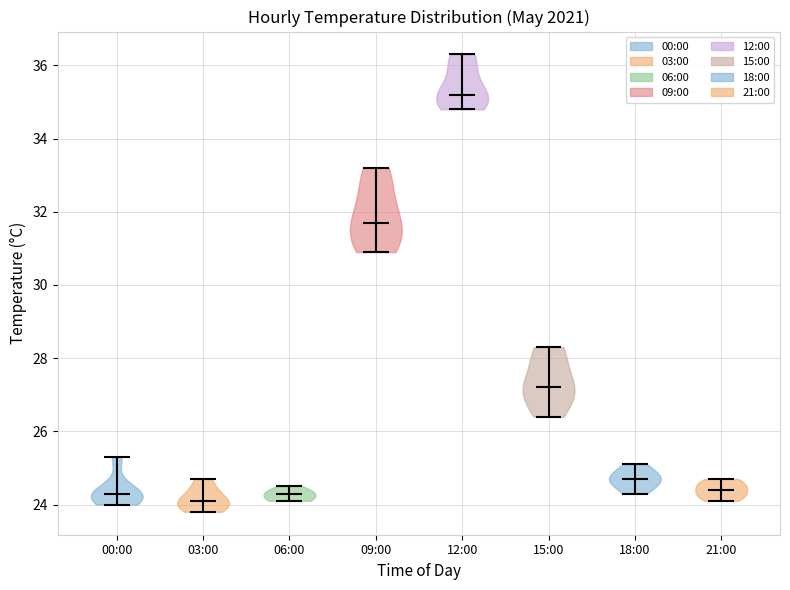

Reading left to right, read every violin against the y-axis: where its median line is, and the lowest and highest points it reaches. The values are not printed on the chart, so give them approximately, as read against the axis.

00:00: median line 24.4, lowest point 24.0, highest point 25.4
03:00: median line 24.2, lowest point 23.8, highest point 24.8
06:00: median line 24.4, lowest point 24.2, highest point 24.6
09:00: median line 31.8, lowest point 31.0, highest point 33.2
12:00: median line 35.2, lowest point 34.8, highest point 36.4
15:00: median line 27.2, lowest point 26.4, highest point 28.4
18:00: median line 24.8, lowest point 24.4, highest point 25.2
21:00: median line 24.4, lowest point 24.2, highest point 24.8